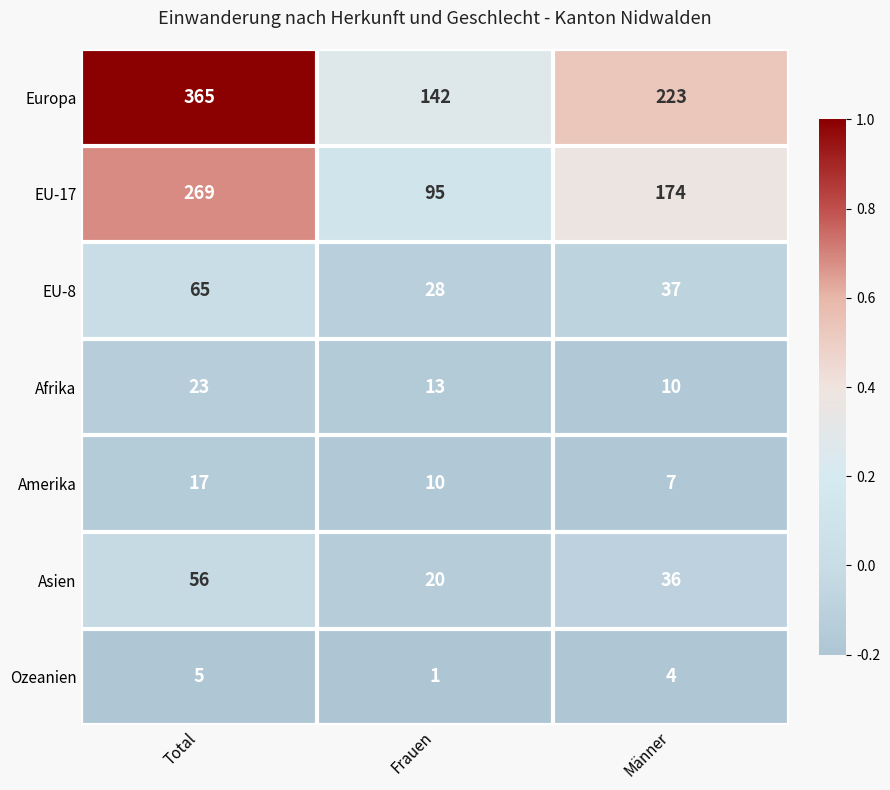

How many series are shown in this chart?

7